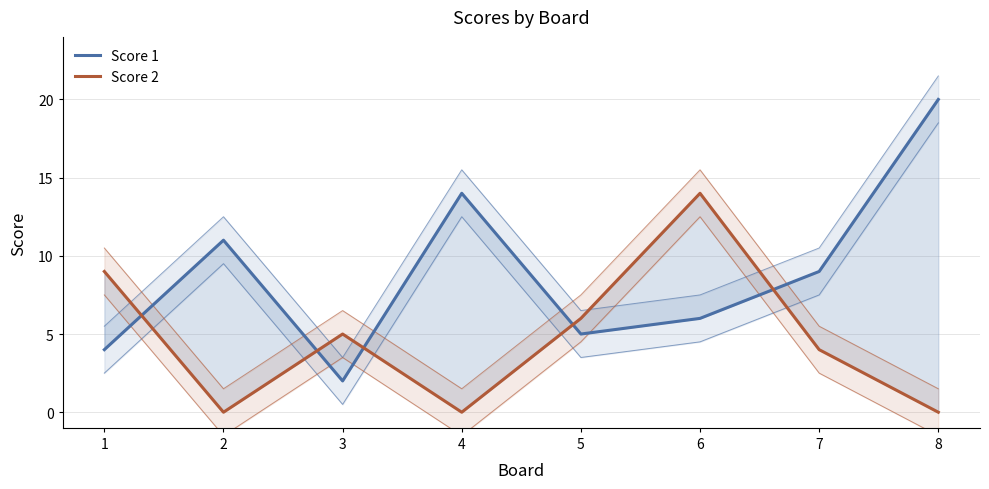

What is the difference between the Score 2 values at 7 and 2?

4